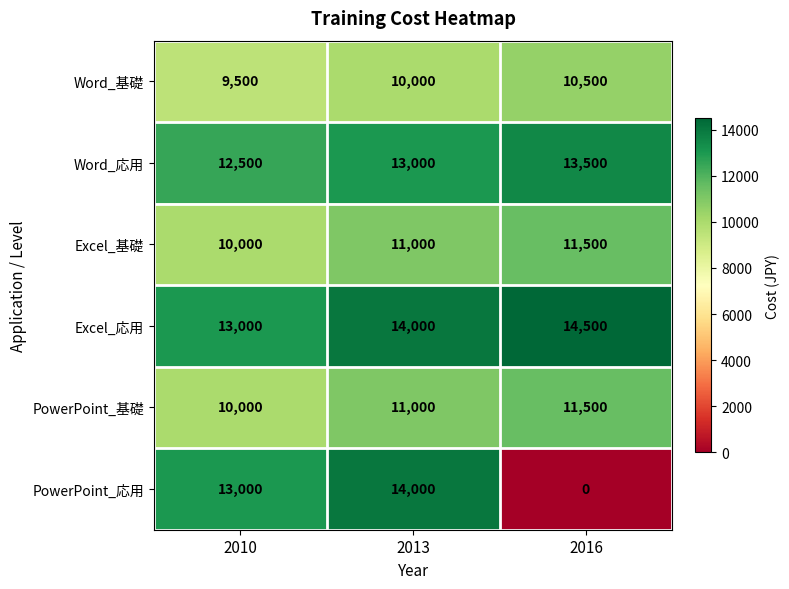

Rank the categories by Word_応用 value from highest to lowest.

2016, 2013, 2010